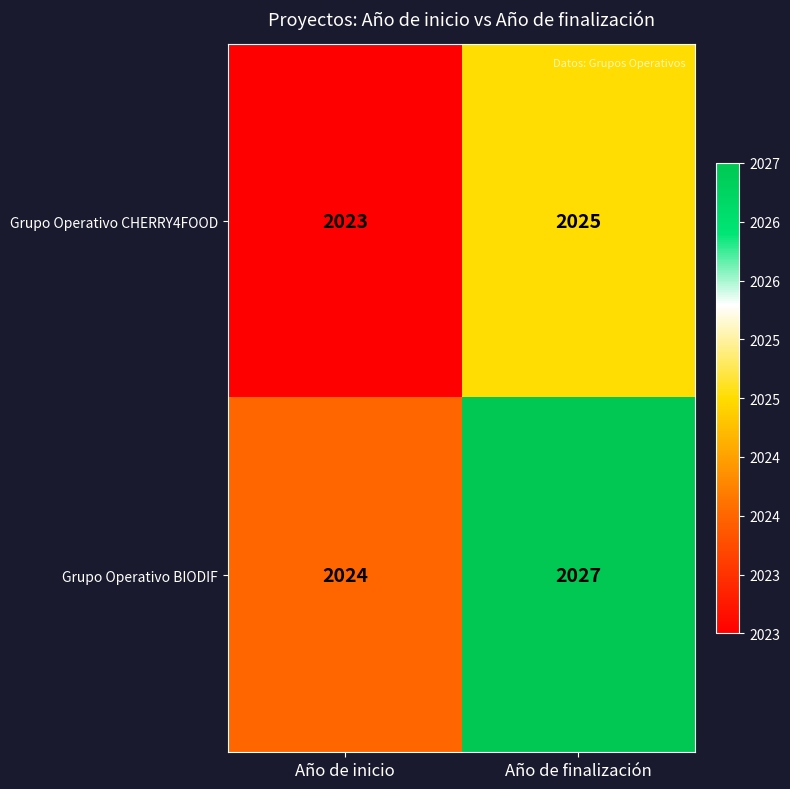

At which label is Grupo Operativo BIODIF closest to 2025?

Año de inicio